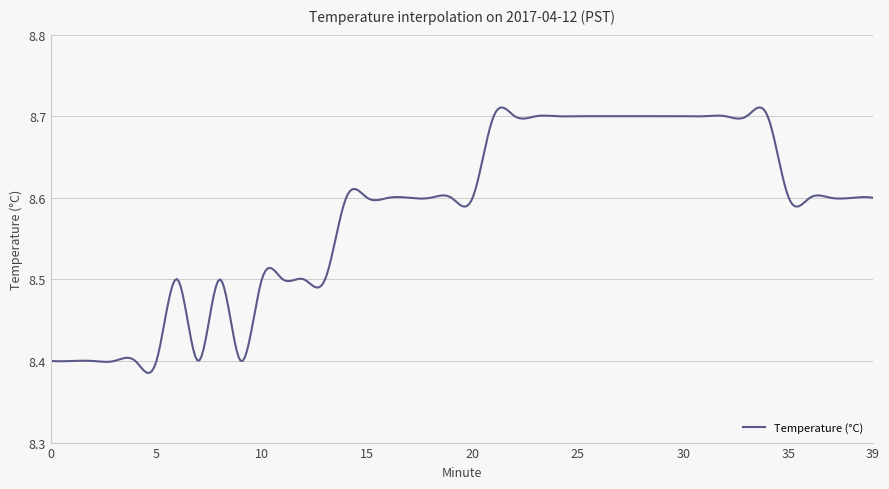

Is this an area chart (filled region under the line)?

No